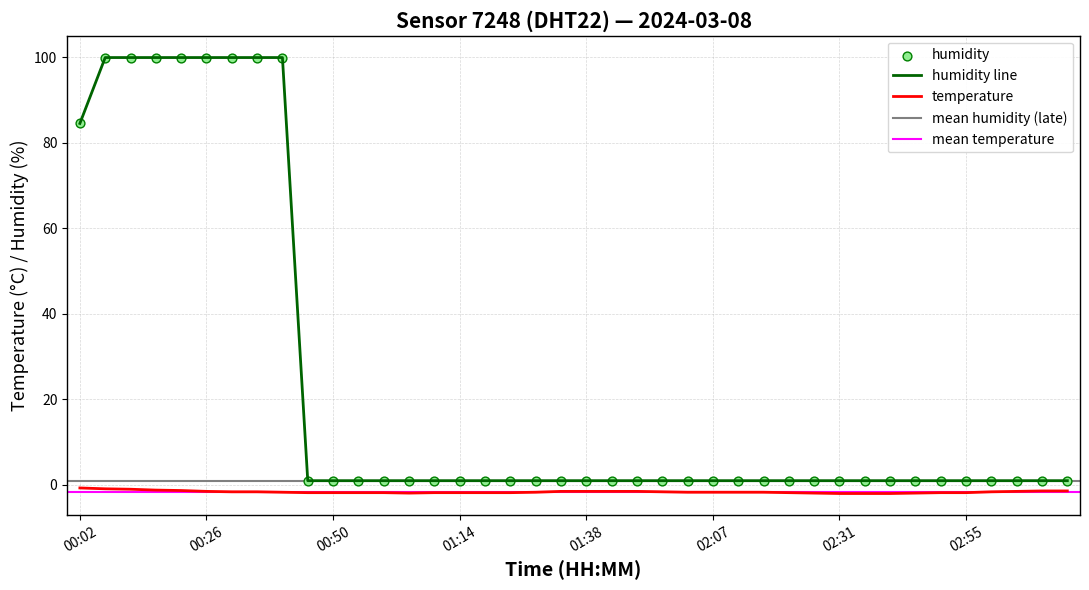

At how many categories does at least one series exceed 92?

8